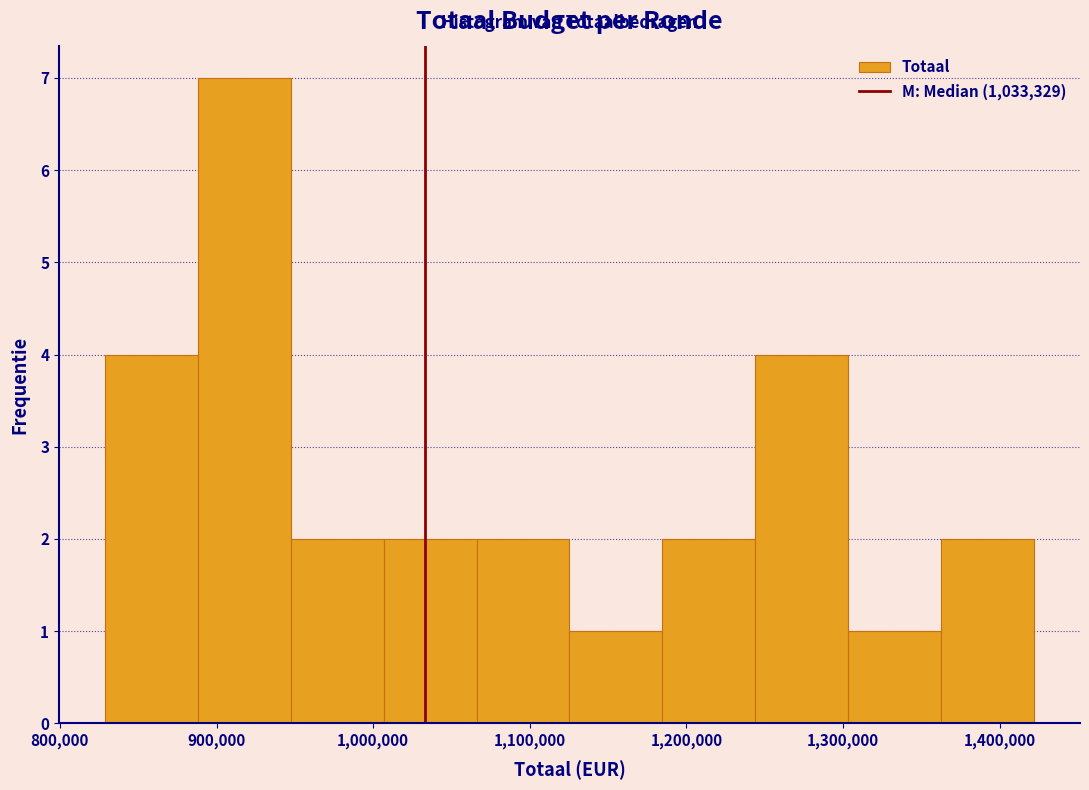

How tall is the bar that spans 1010000 to 1070000 on the x-axis? Neither the bar edges nor the heights are printed on the chart, so give them approximately, as read against the axes.

2